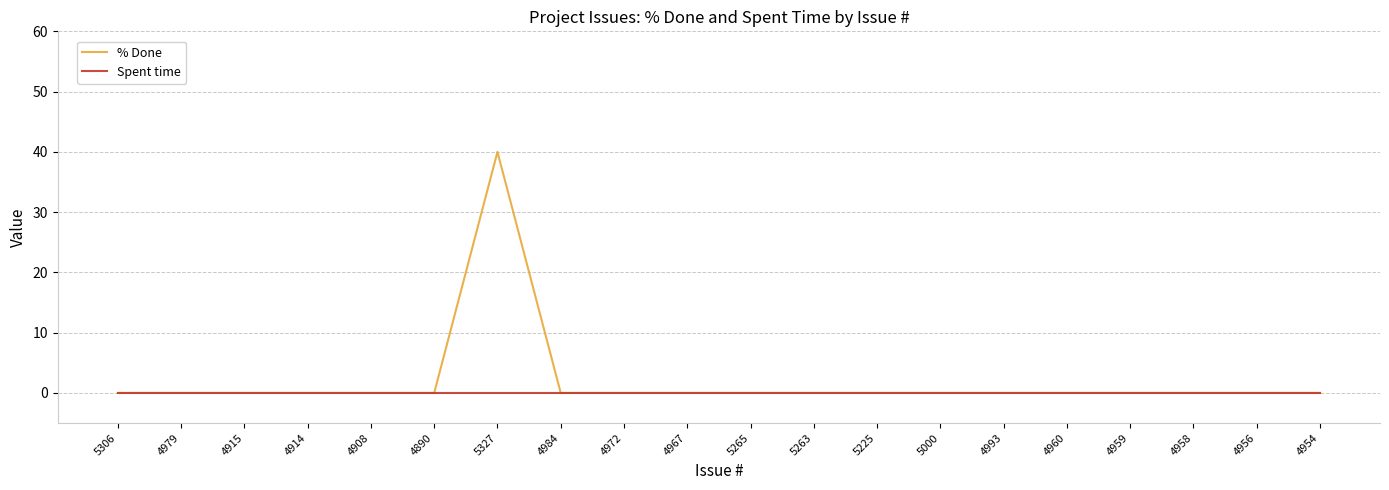

Which series has the largest range (max minus min)?

% Done